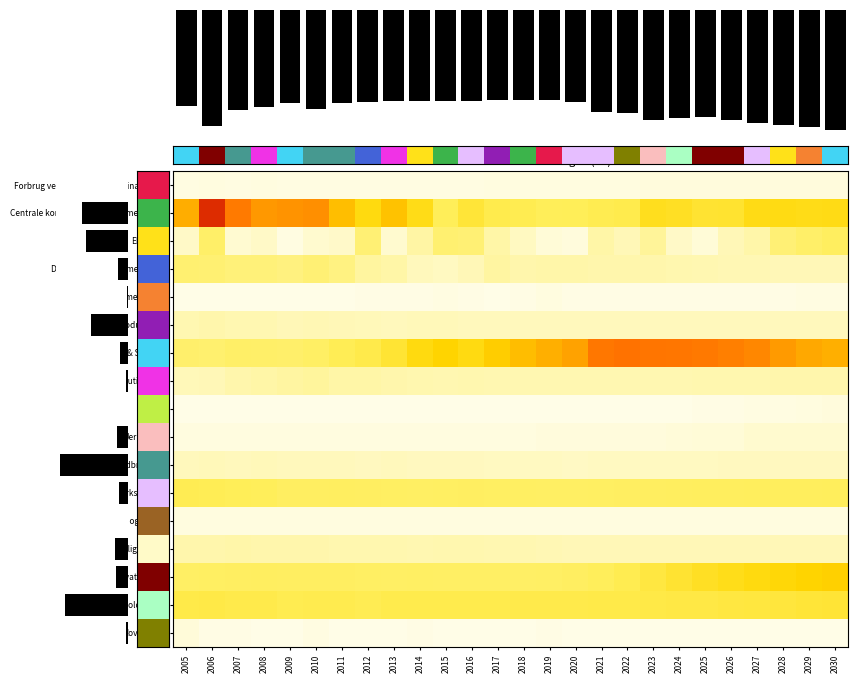

The Landbrug mv. series shows 10.2 at 2006. True or false?

False